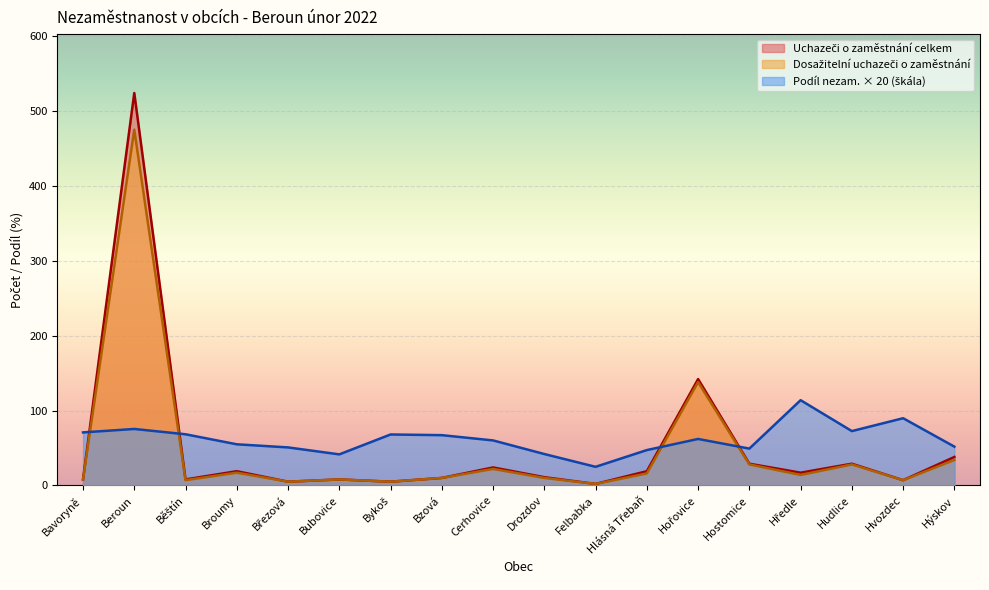

What is the approximate value of Dosažitelní uchazeči o zaměstnání at Bykoš?

5.0